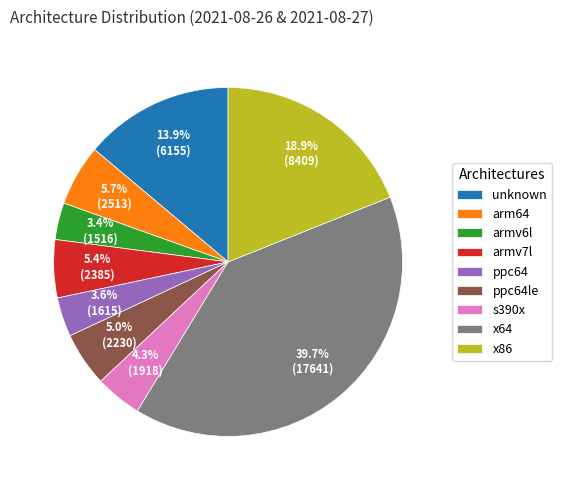

How many slices are in this pie chart?

9